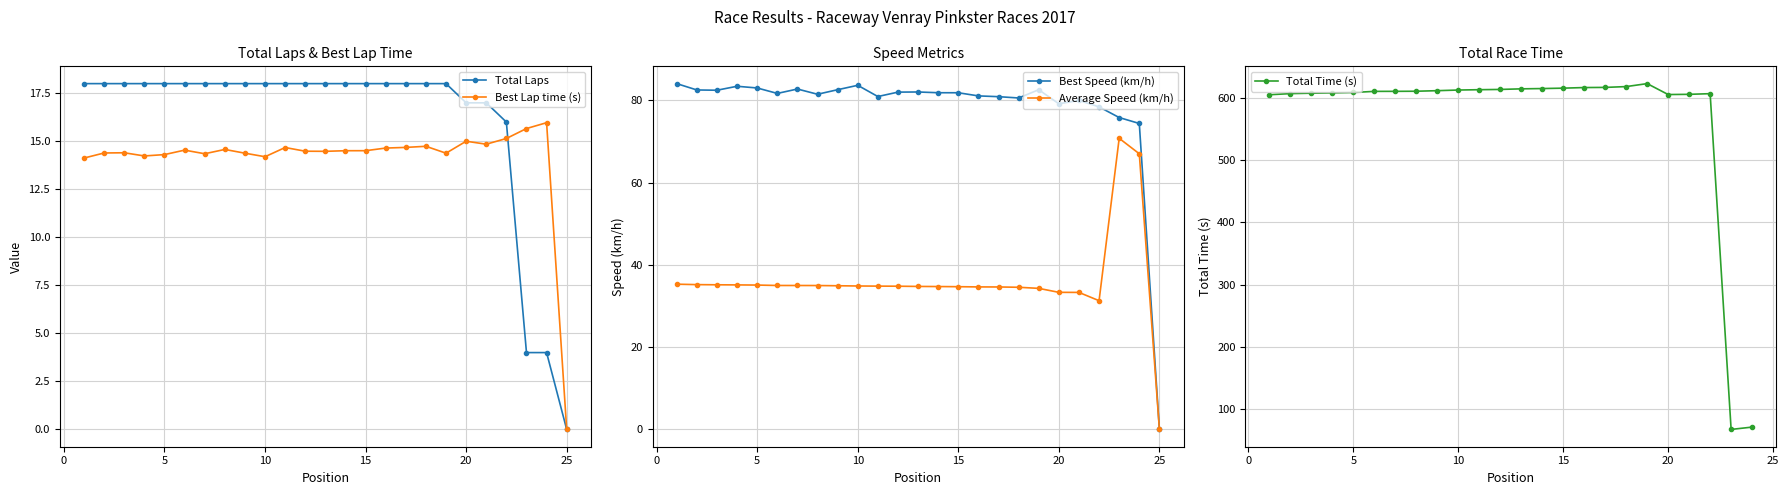

In Best Speed, how many points are higher than both neighbors (excluding endpoints)?

6